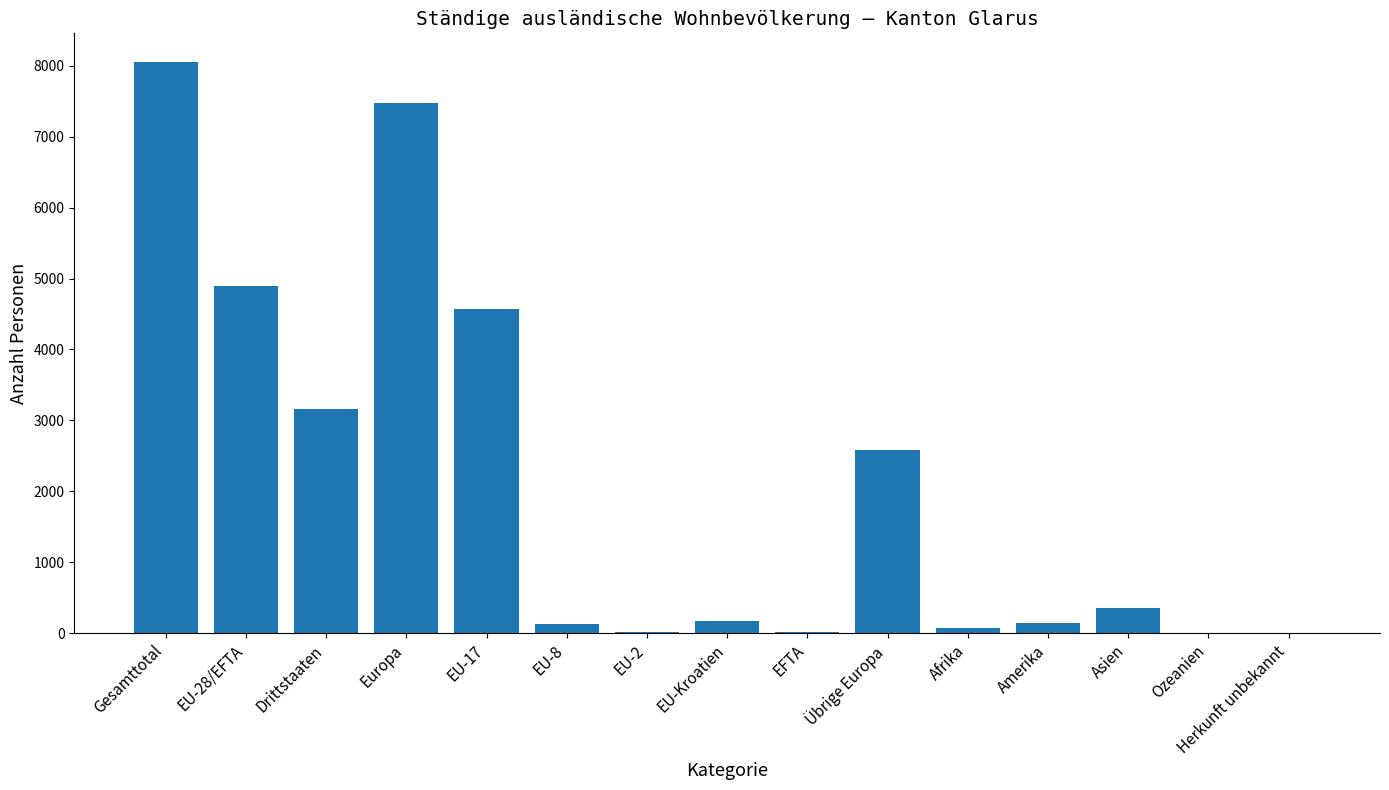

The chart shows a value of 8055 at Gesamttotal. True or false?

True